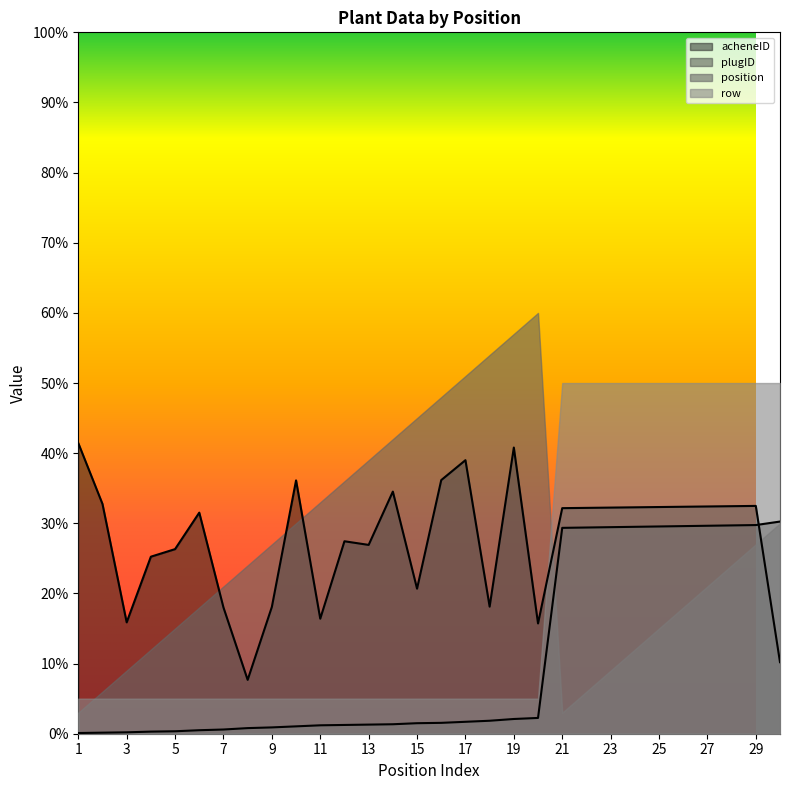

Between 11 and 20, which is larger?

20